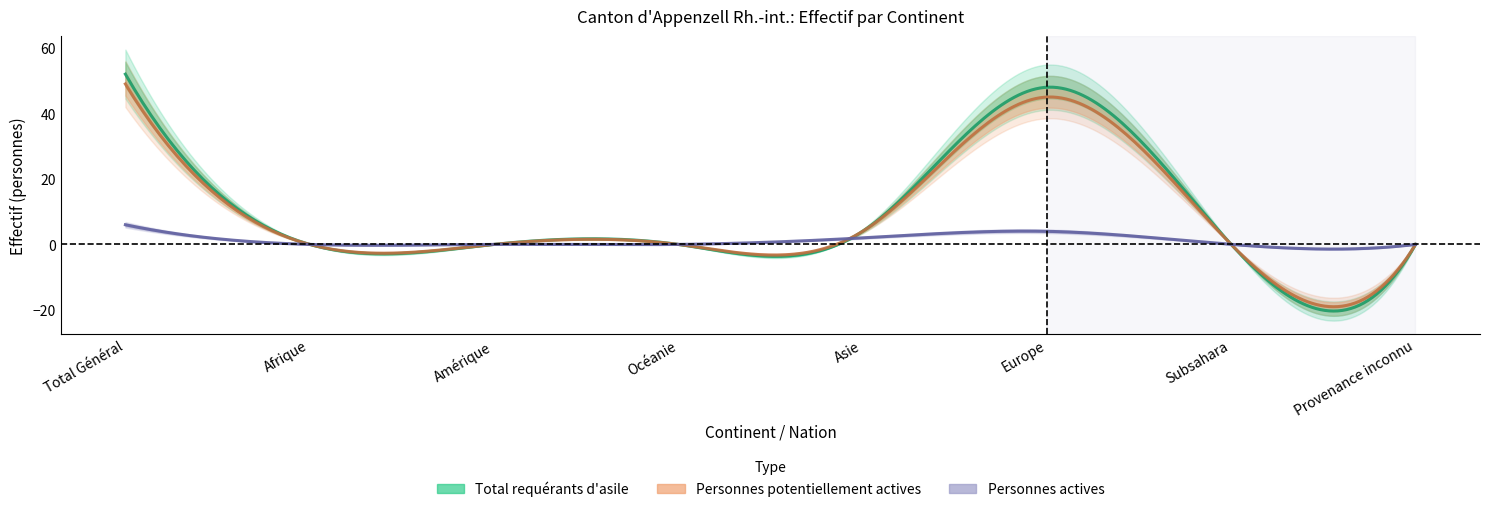

Is it true that Personnes actives equals 0 at Océanie?

True